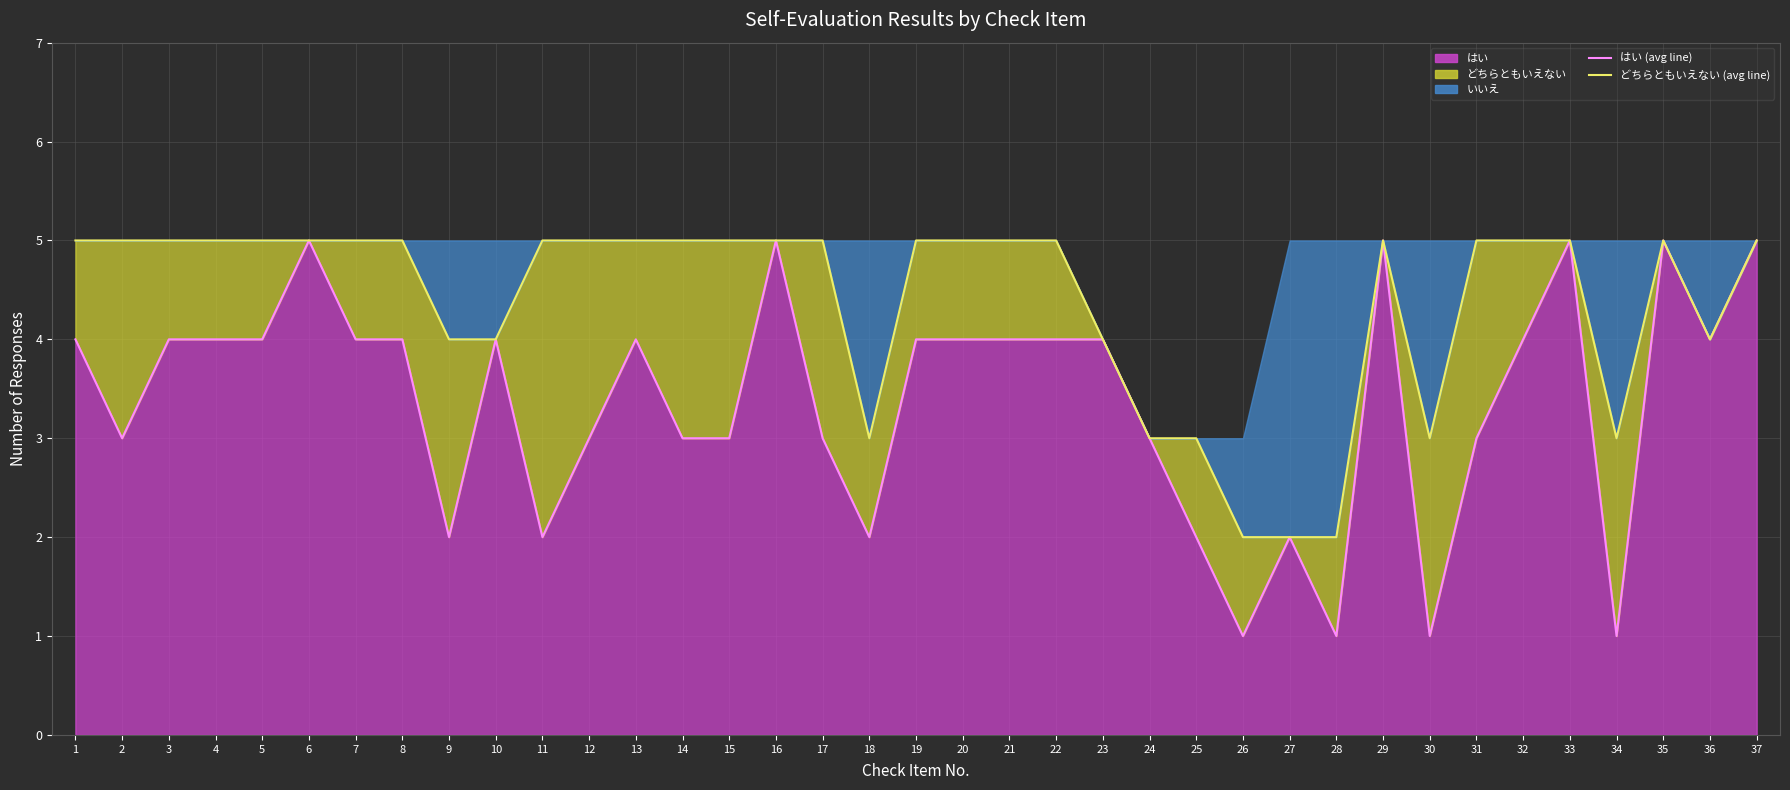

What is the average value of the どちらともいえない (line) series?

4